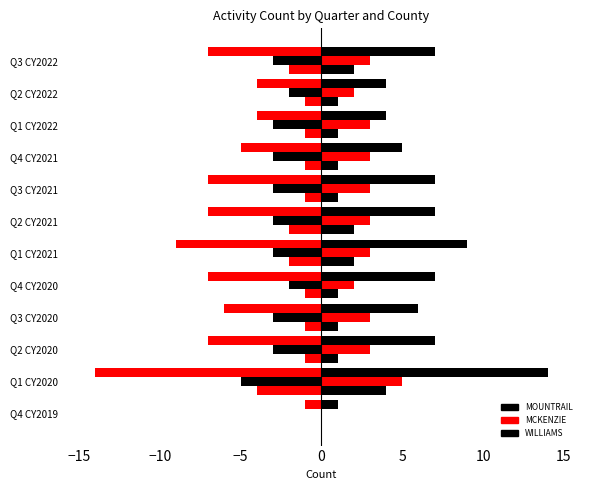

Count the number of categories in the chart.

12